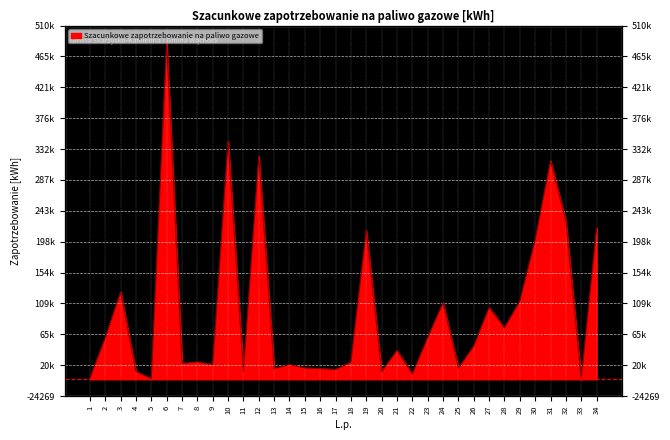

Does the chart display data point markers on the line(s)?

No